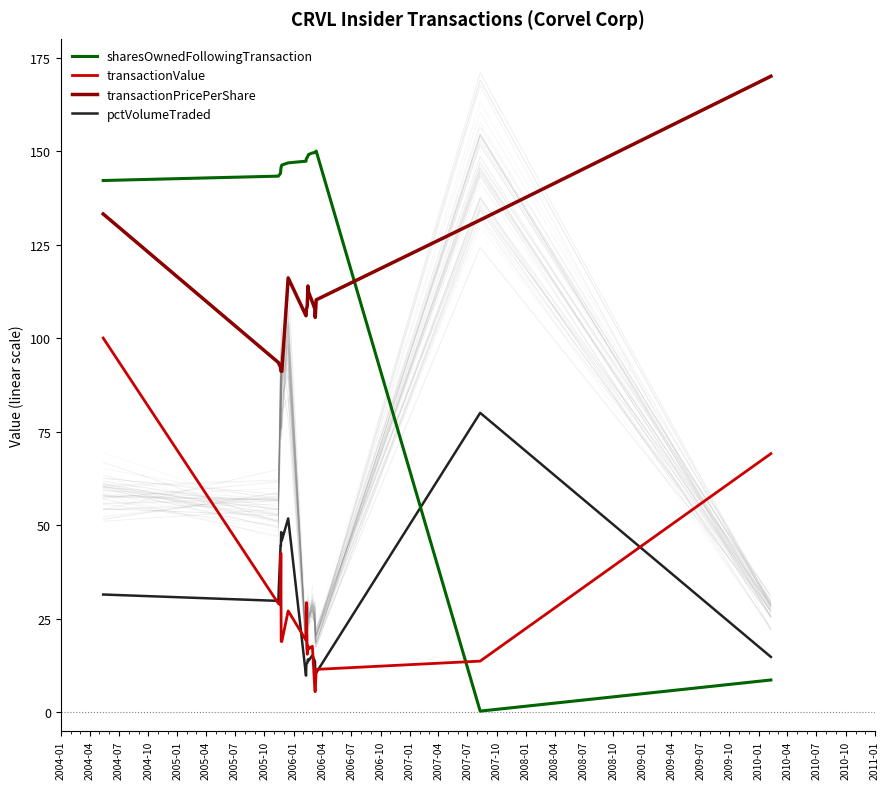

What is the maximum value for transactionPricePerShare?

170.0